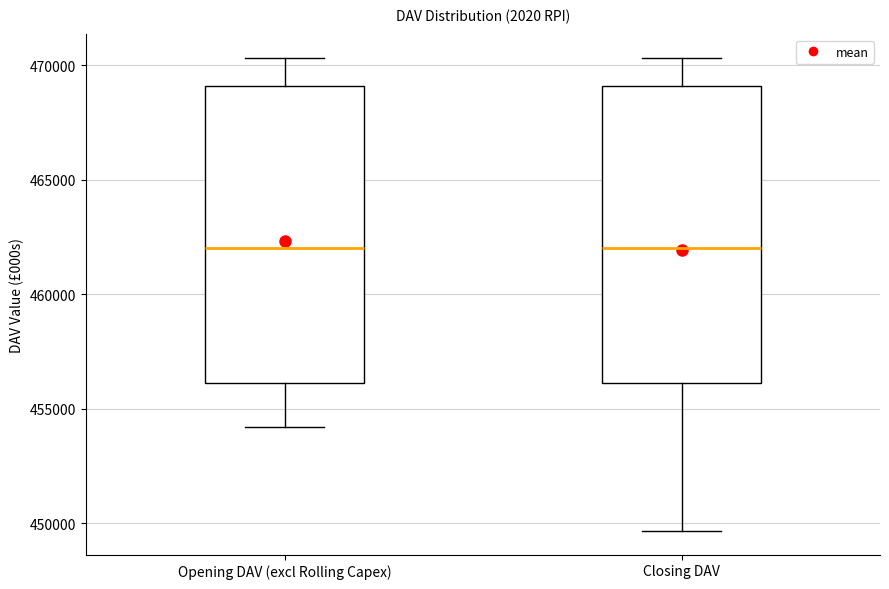

Reading left to right, transcribe this box plot: for each box, give where its median line is, the range the box spans, and where its two whiskers end, as read against the y-axis. The values are not printed on the chart, so give them approximately, as read against the axis.

Opening DAV (excl Rolling Capex): median 462000, box 456000 to 469000, whiskers 454000 to 470500
Closing DAV: median 462000, box 456000 to 469000, whiskers 449500 to 470500